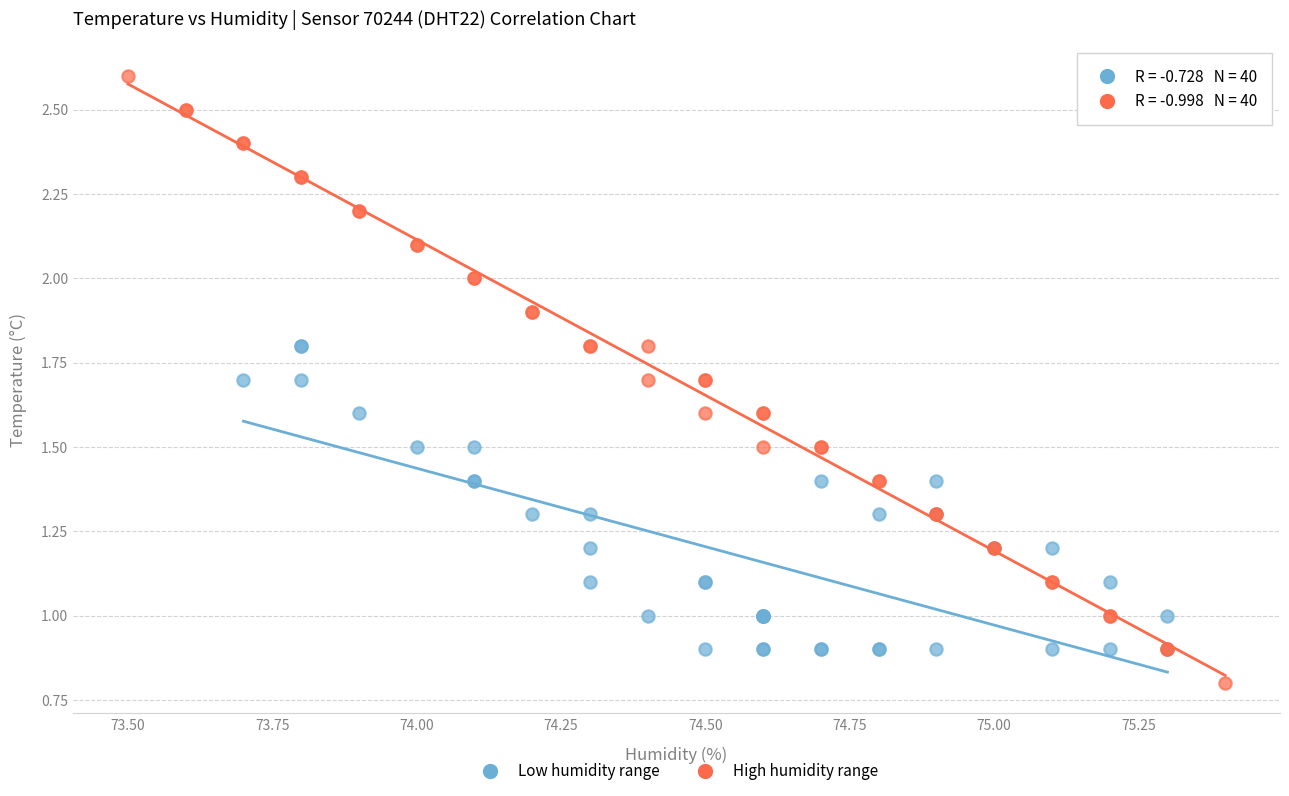

What are all the series names shown in the legend?

Low humidity range, High humidity range